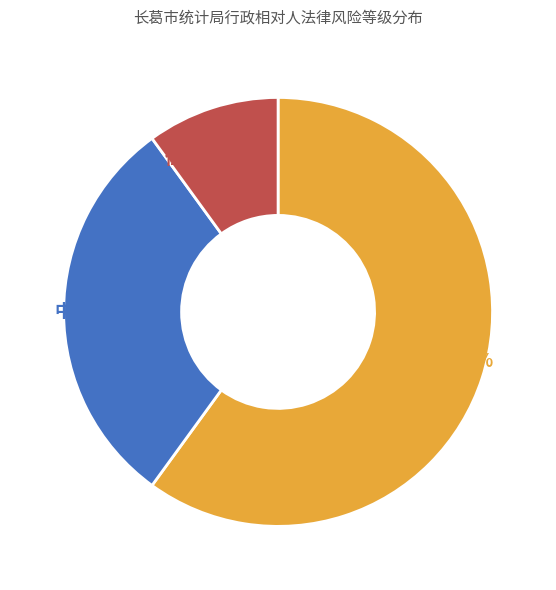

What is the change in value from 中 to 低?

-2